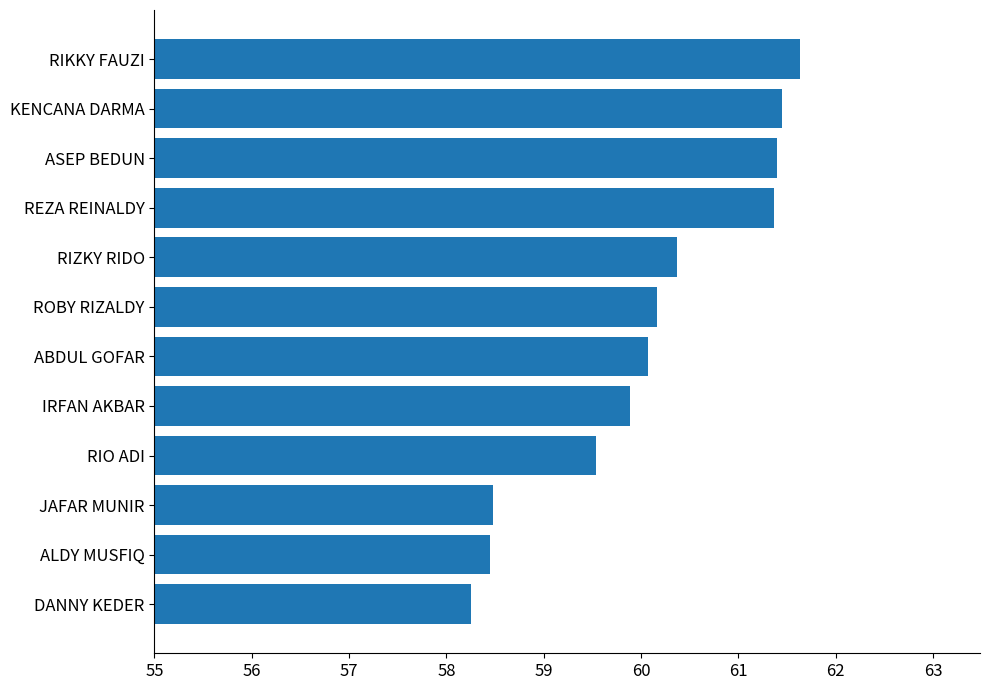

What is the maximum value shown in the chart?

61.6